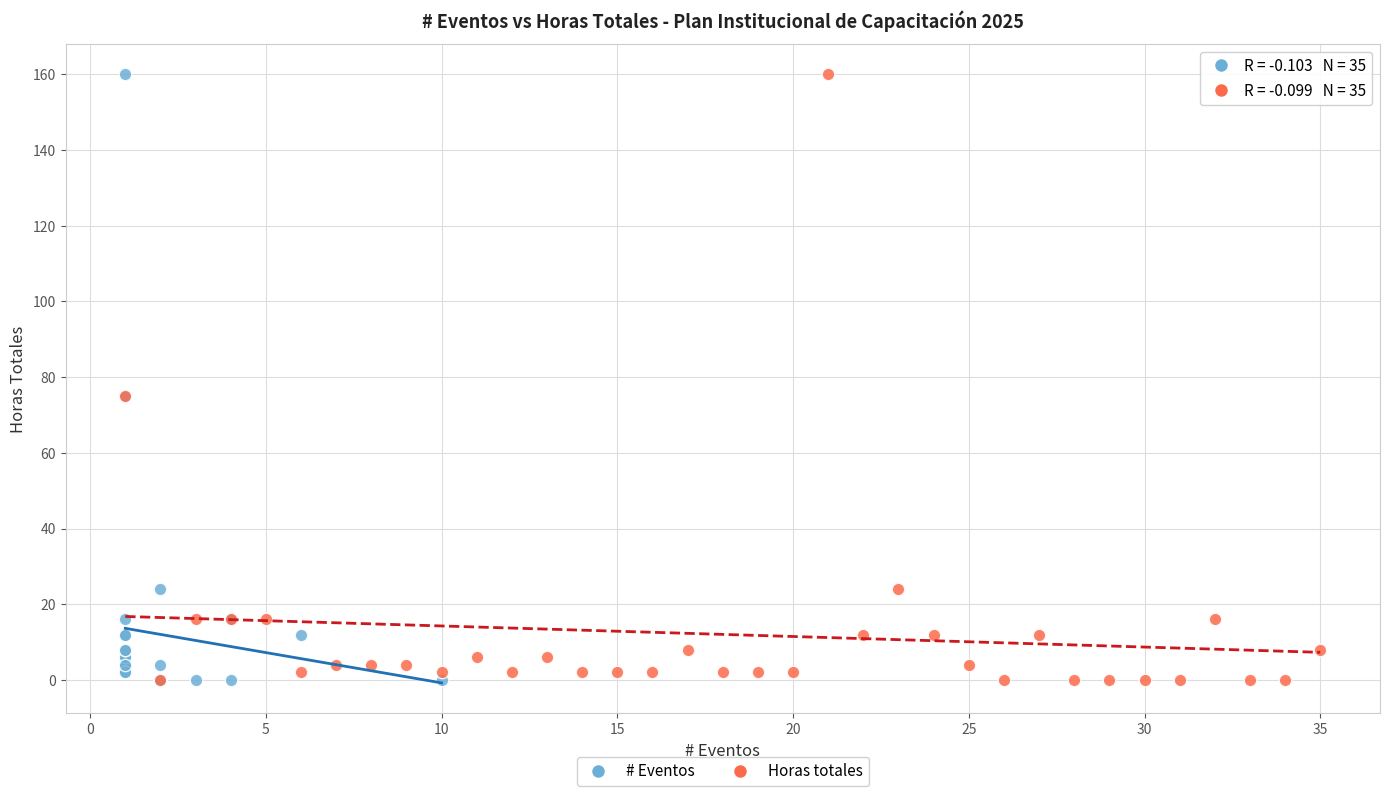

What are all the series names shown in the legend?

# Eventos, Horas totales